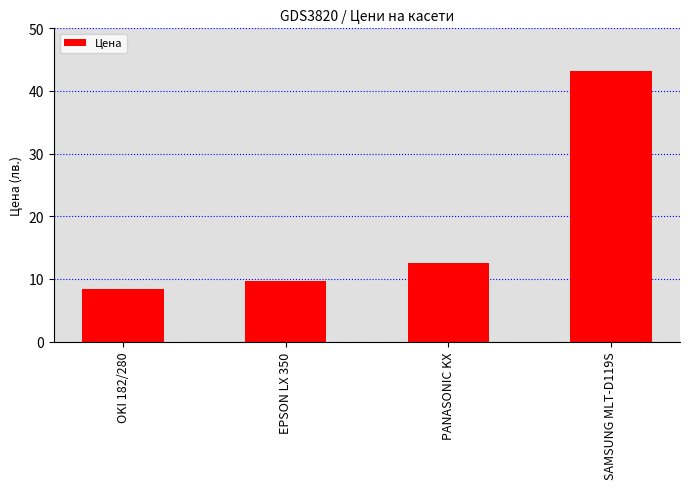

What position from the left is OKI 182/280?

1